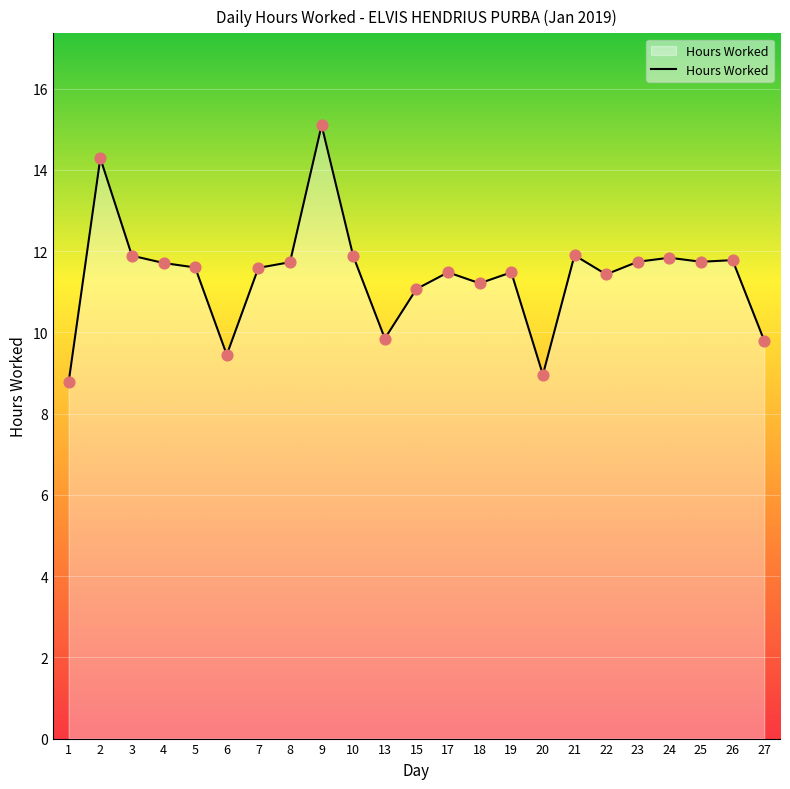

What is the change in value from 6 to 10?

+2.4